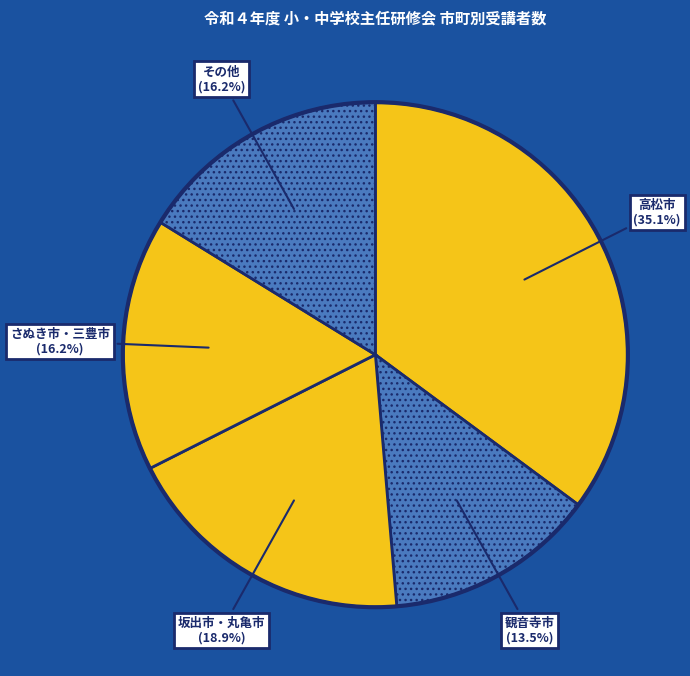

Between 坂出市・丸亀市 and 高松市, which is larger?

高松市